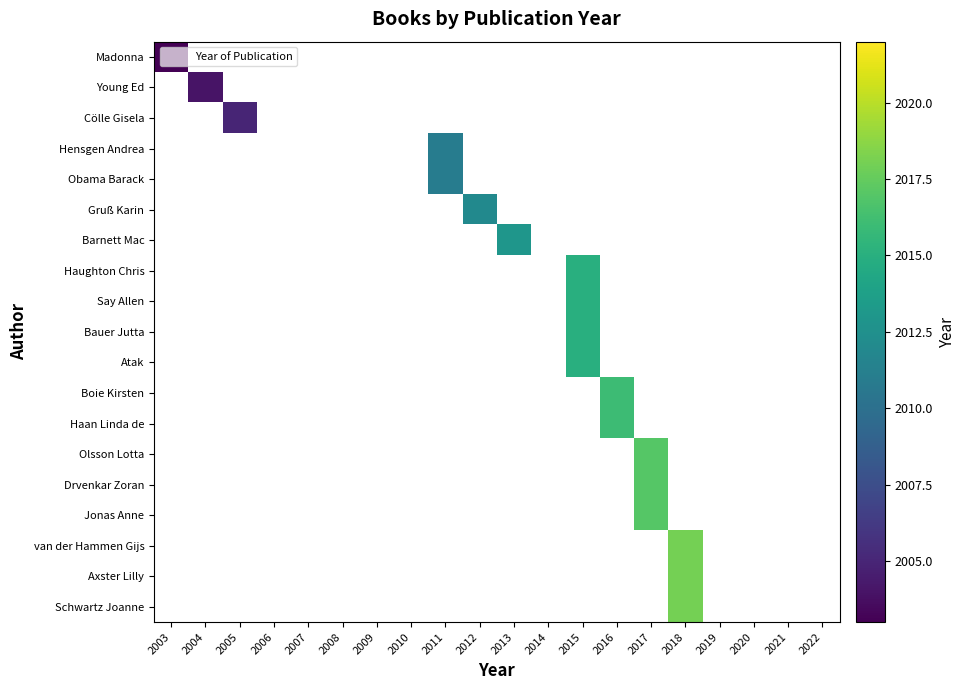

Rank the series by their average value, from lowest to highest.

Madonna, Young Ed, Cölle Gisela, Hensgen Andrea, Obama Barack, Gruß Karin, Barnett Mac, Haughton Chris, Say Allen, Bauer Jutta, Atak, Boie Kirsten, Haan Linda de, Olsson Lotta, Drvenkar Zoran, Jonas Anne, van der Hammen Gijs, Axster Lilly, Schwartz Joanne